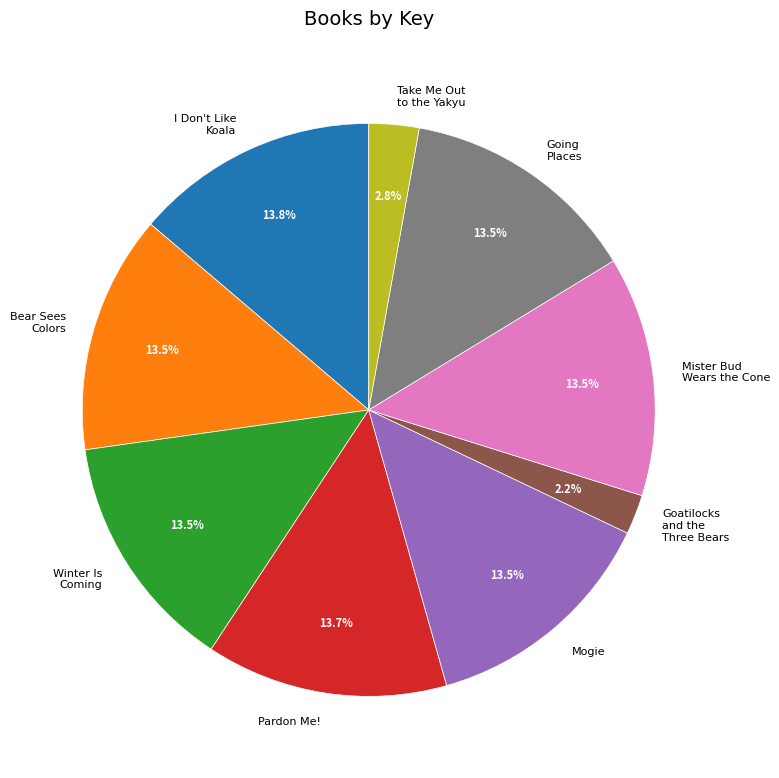

Does any single category account for the majority?

No